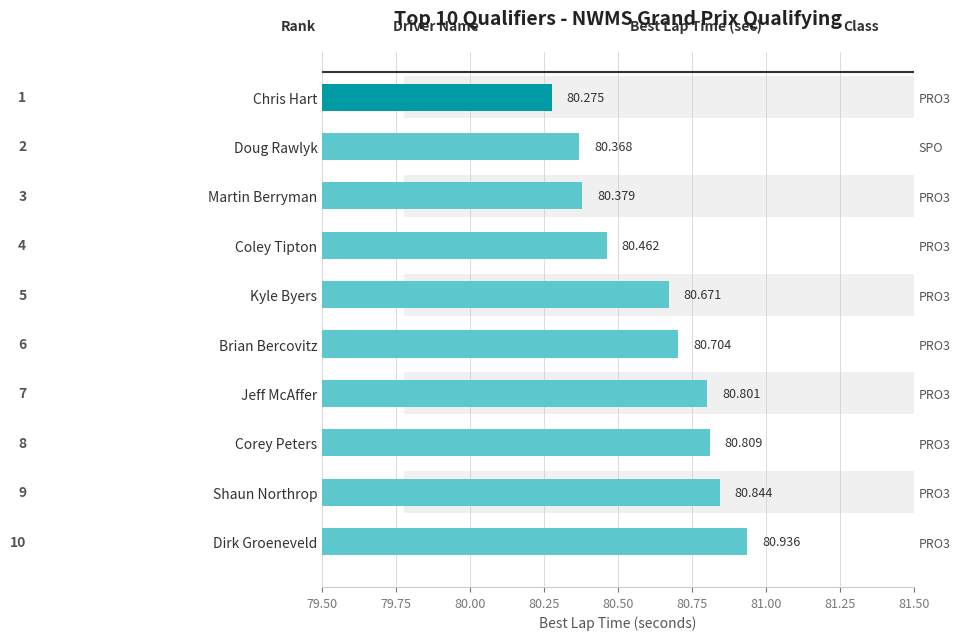

How many bars are there in total?

10